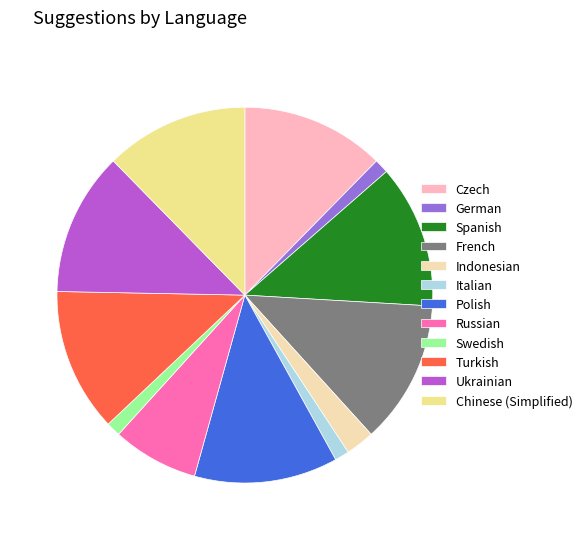

True or false: Chinese (Simplified) accounts for 12% of the total.

True